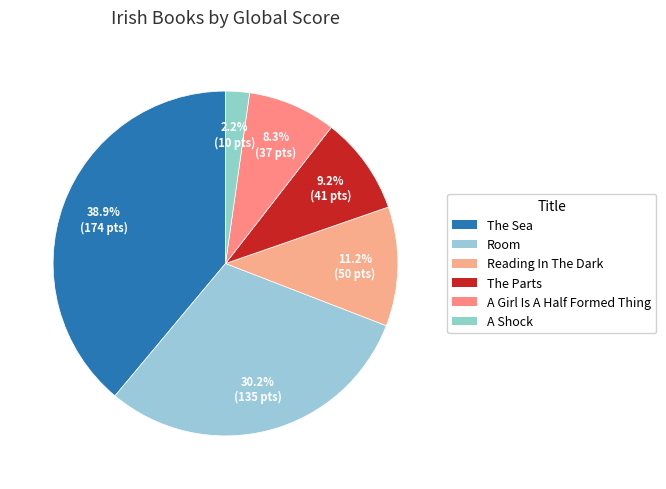

To the nearest percent, what is the average slice percentage?

17%